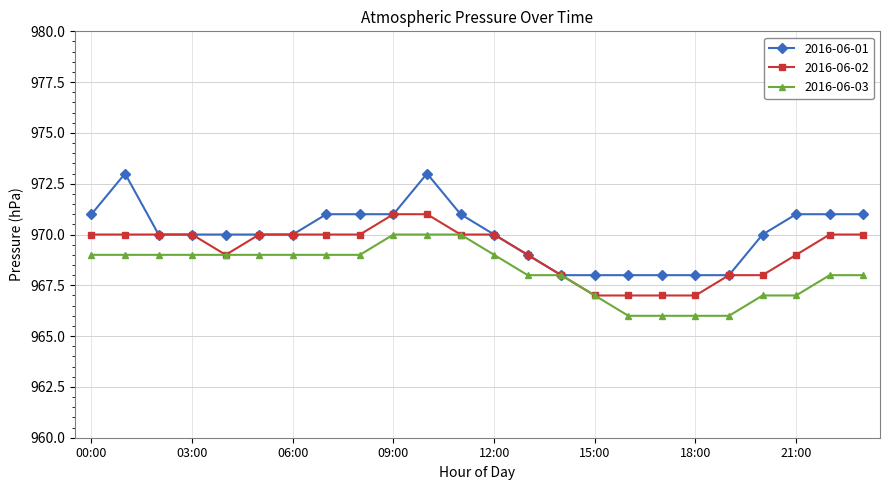

Does the chart have visible grid lines?

Yes